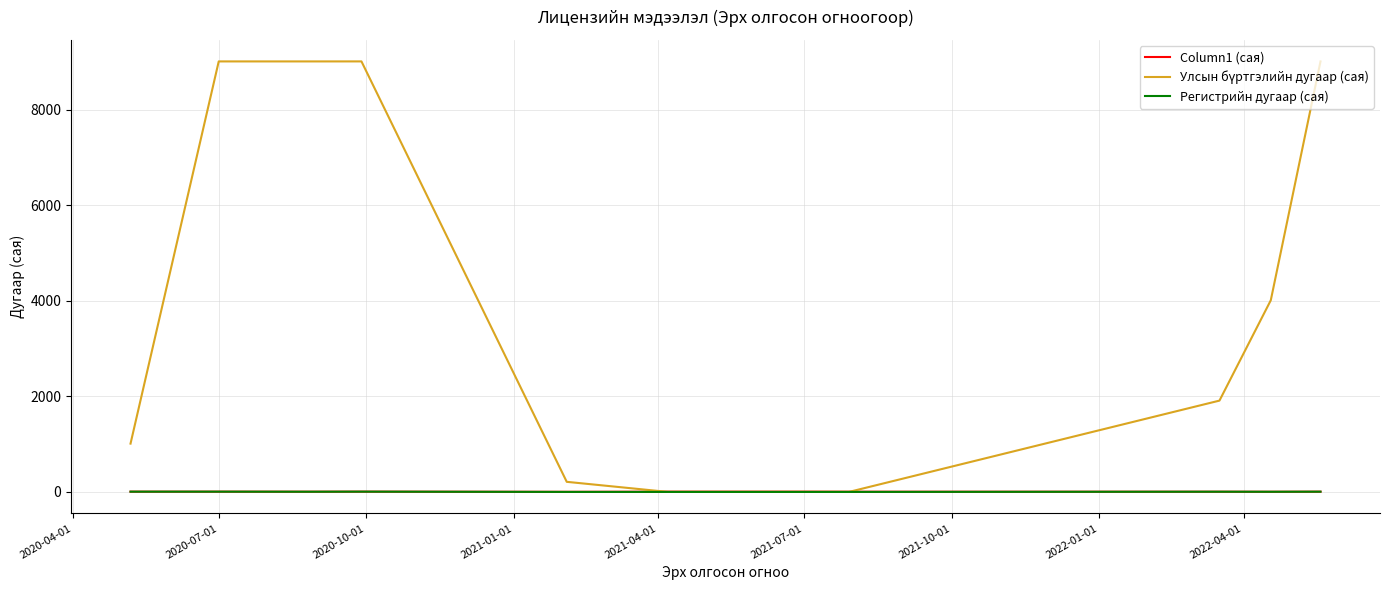

What is the greatest value displayed?

9011.4